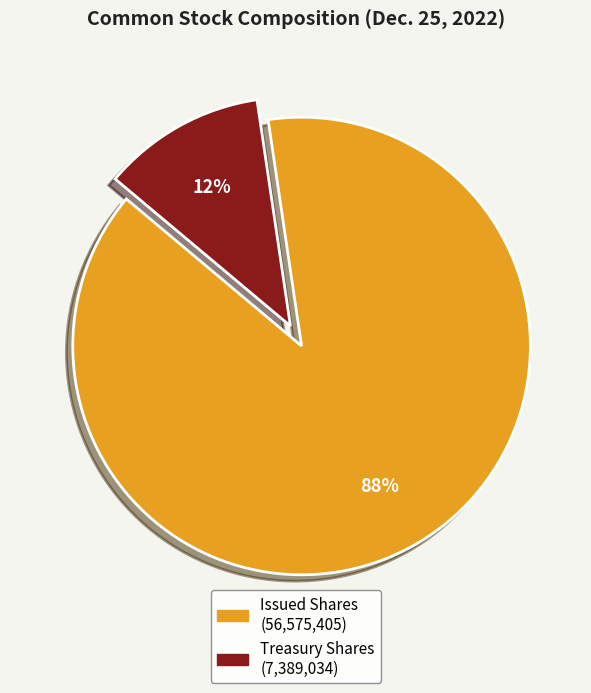

Is there a majority slice in this chart?

Yes